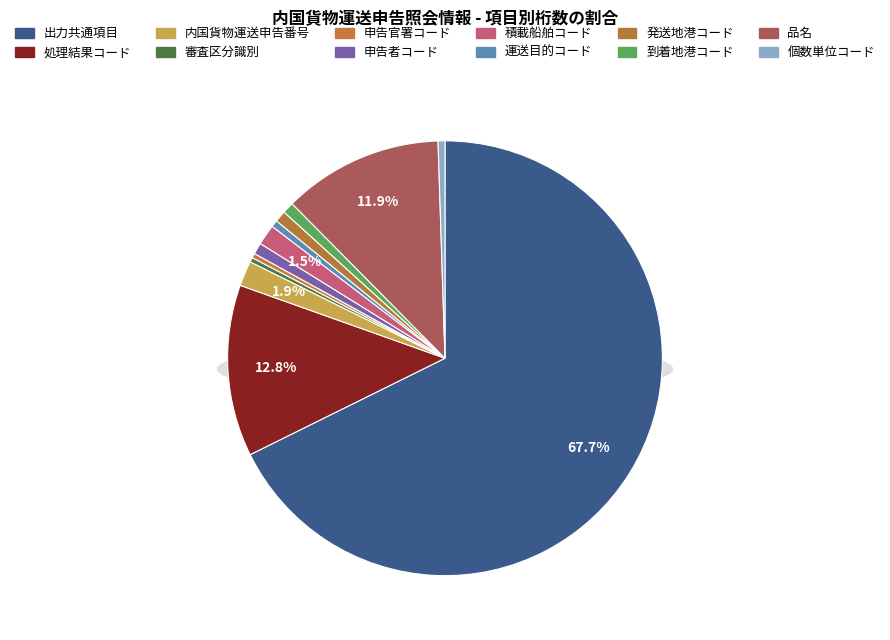

The 品名 slice represents 12% of the pie. True or false?

True